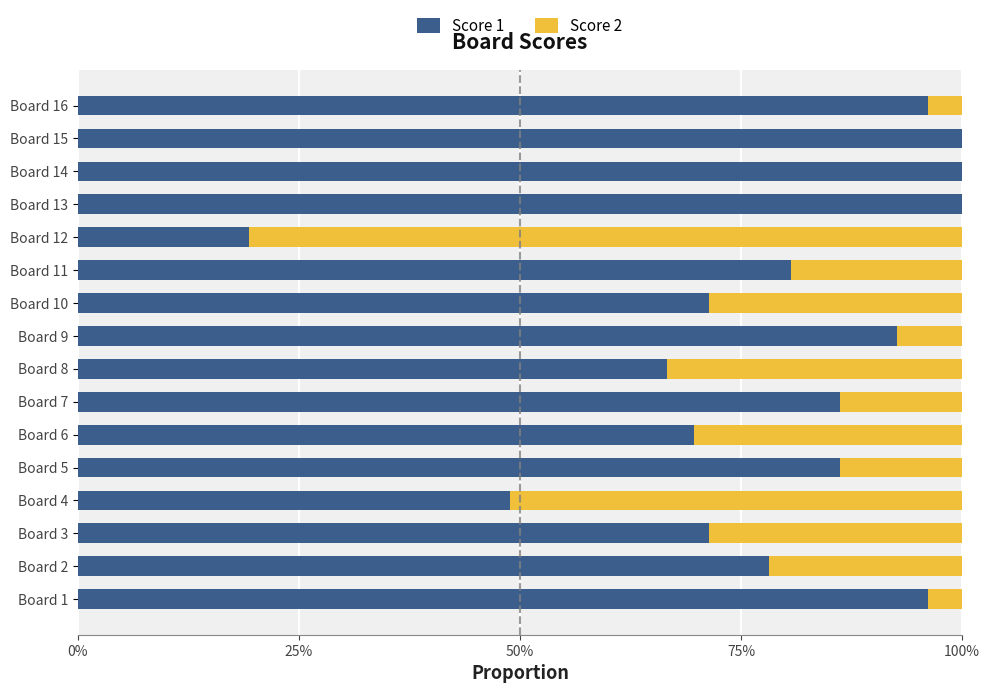

What are all the series names shown in the legend?

Score 1, Score 2